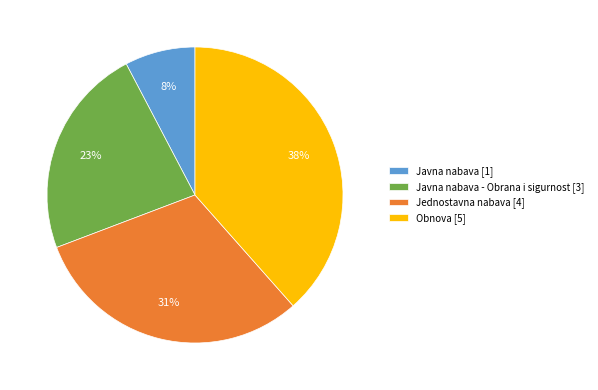

How many segments does this pie chart have?

4